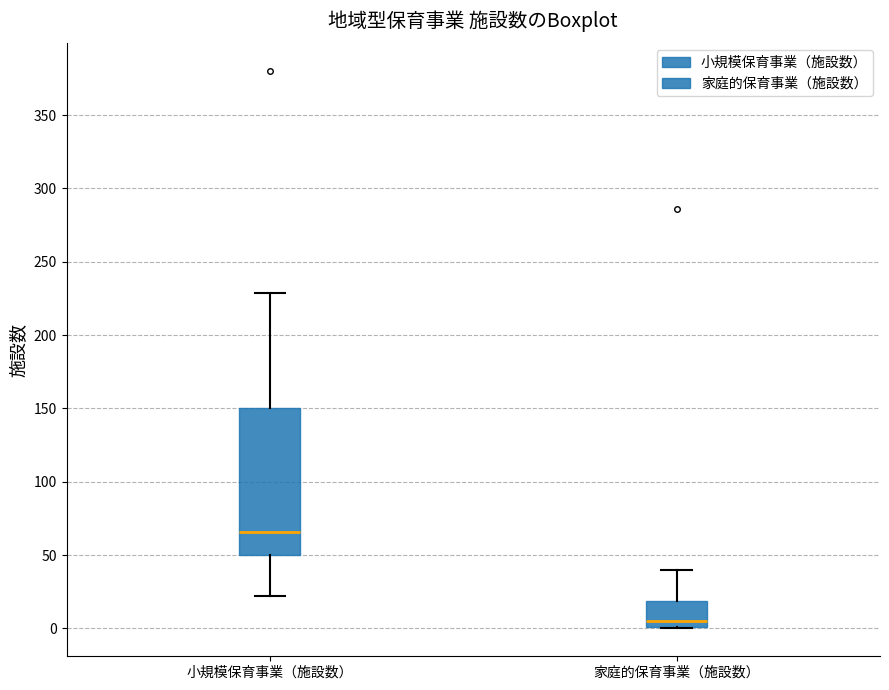

Which box has the highest median line?

小規模保育事業（施設数）